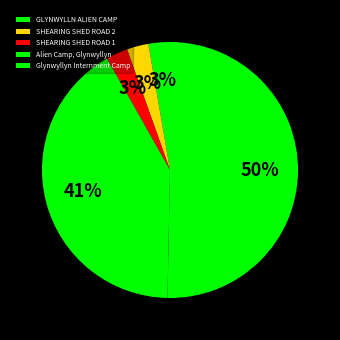

Which has a higher value, SHEARING SHED ROAD 1 or Alien Camp, Glynwyllyn?

Alien Camp, Glynwyllyn